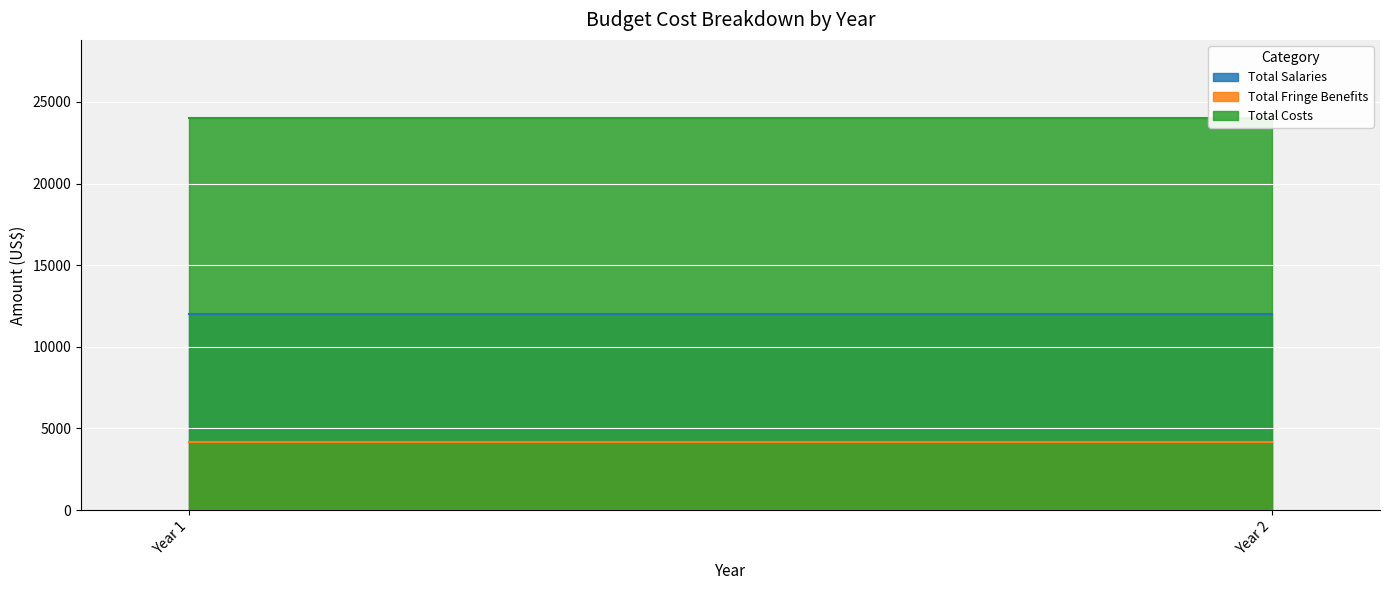

Which has a higher value, Year 1 or Year 2?

Year 1